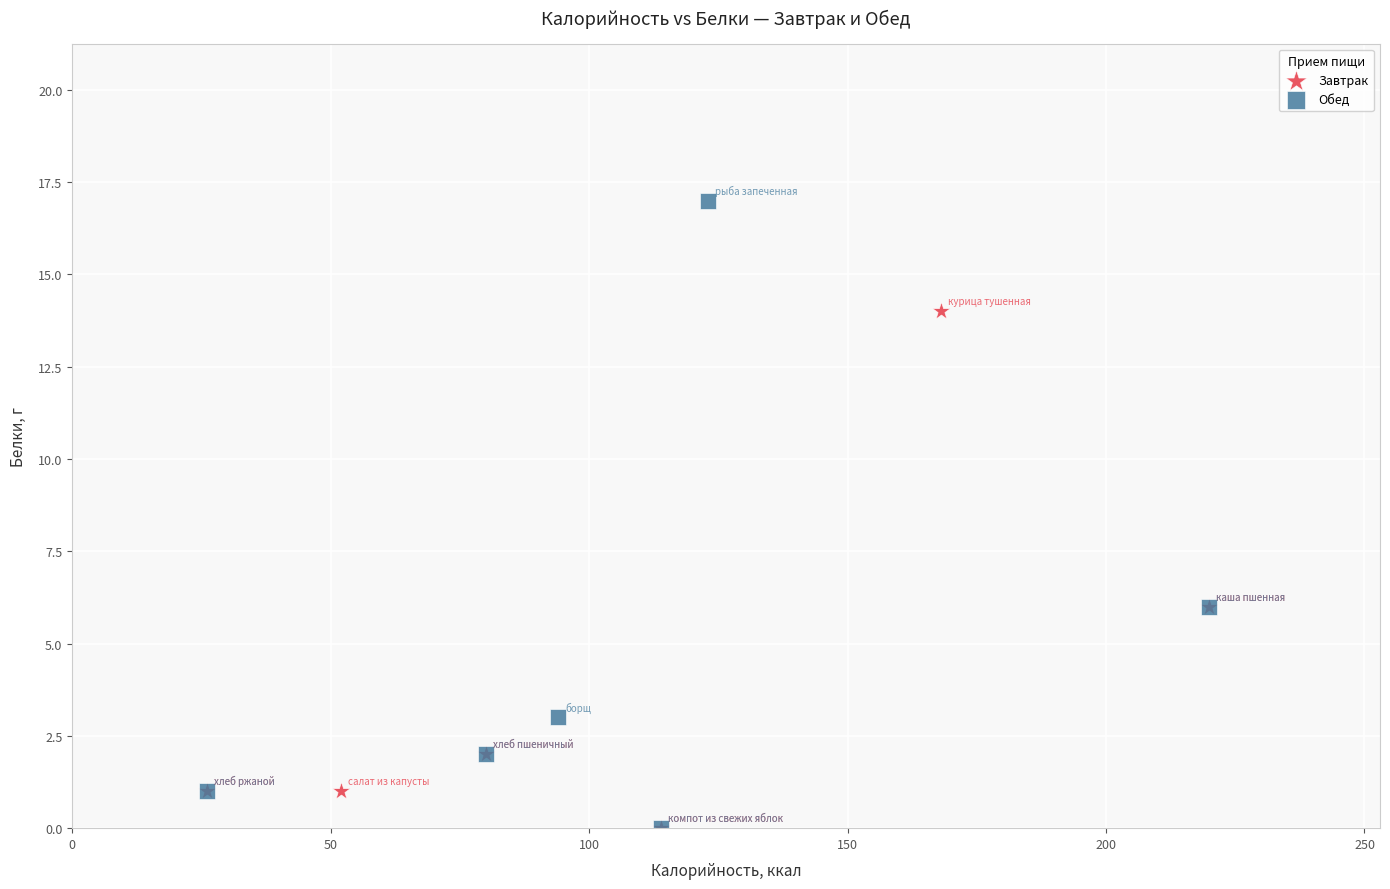

Which series contains the highest Y value?

Обед